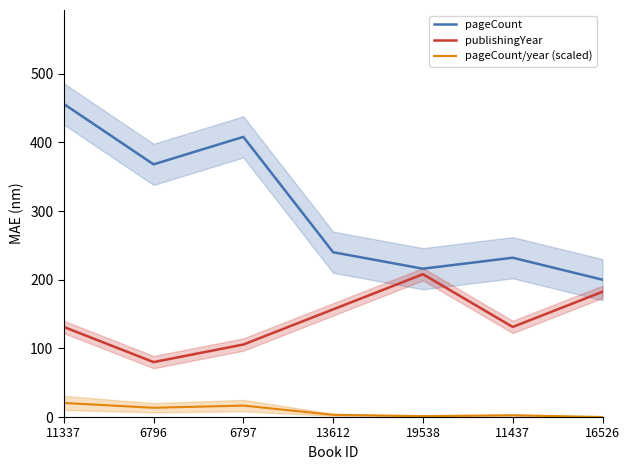

Which series changed the most between 11337 and 13612?

pageCount